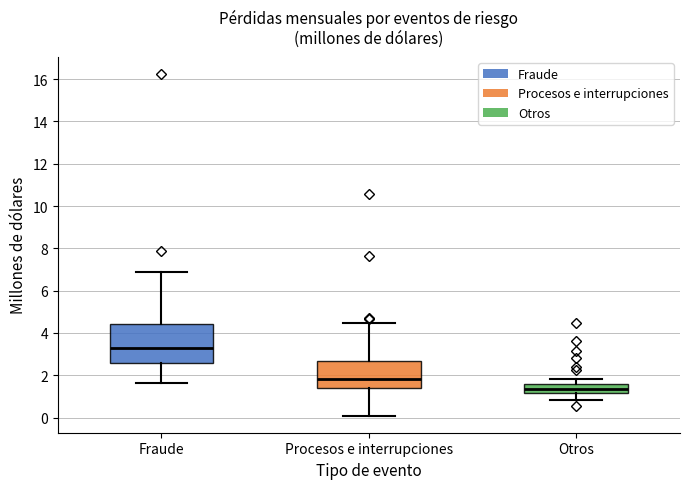

Which box is the tallest, from its lower edge to its upper edge?

Fraude